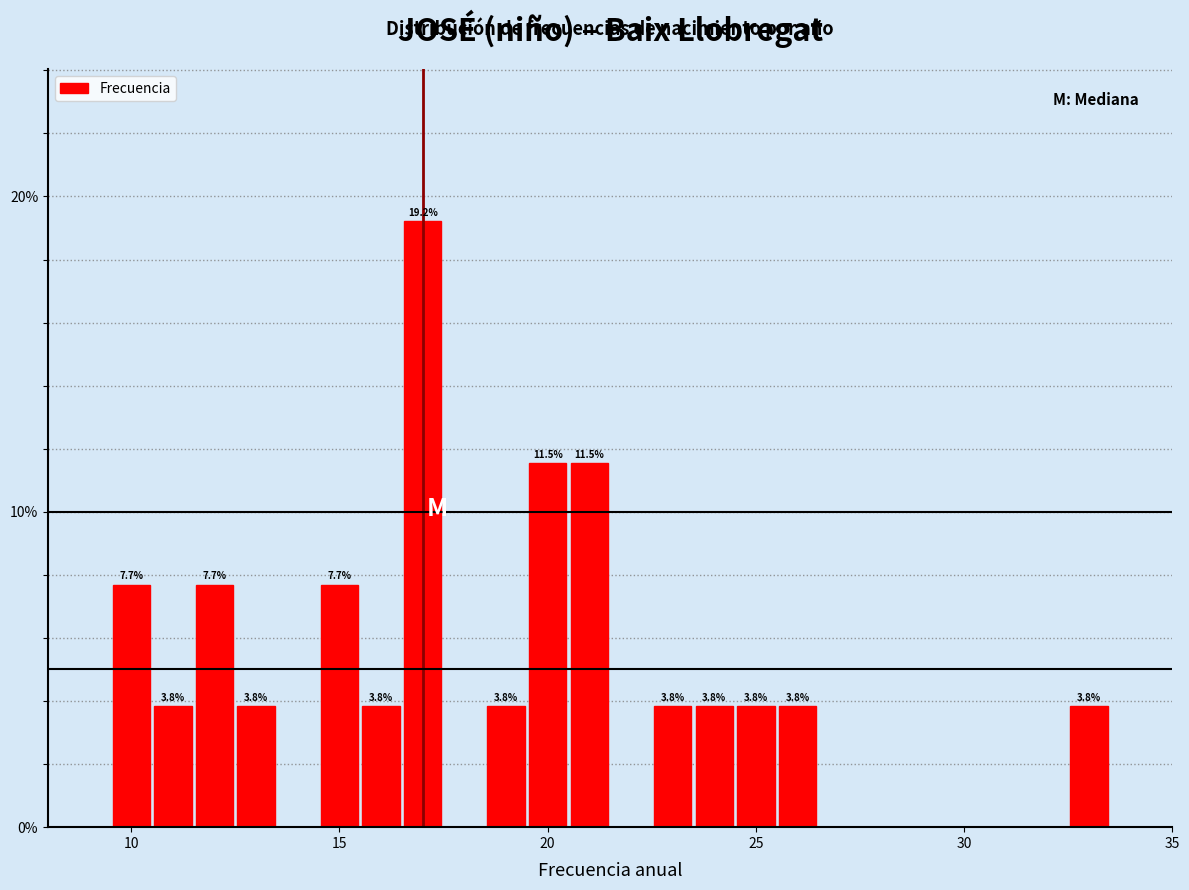

Around what value on the x-axis is the tallest bar? Give the approximate position of its centre, as read against the axis.

17.0